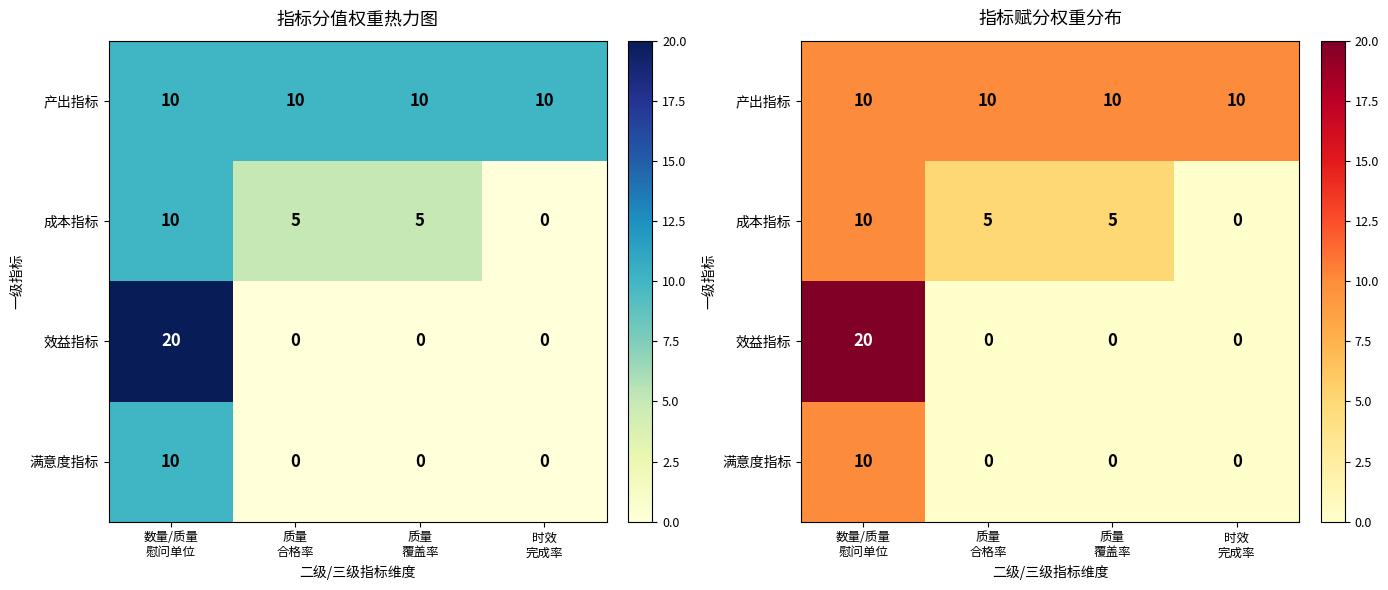

At how many categories does at least one series exceed 11?

1